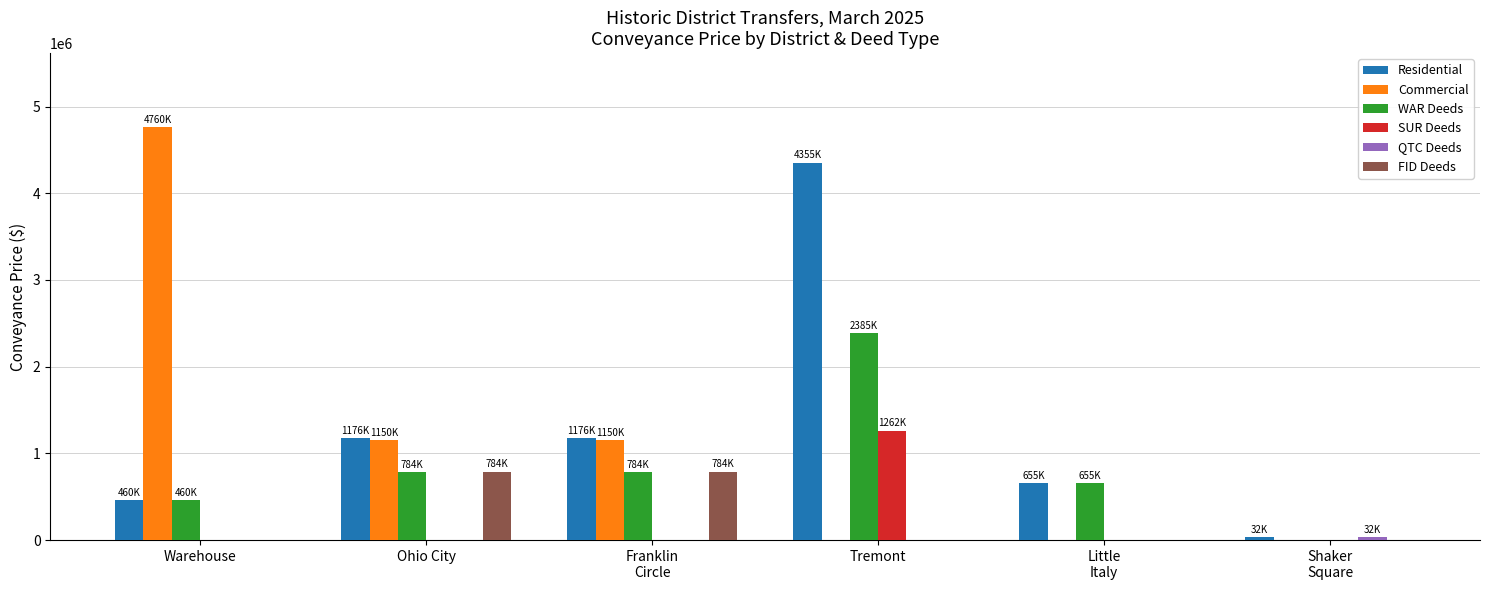

Which series has the widest spread of values?

Commercial